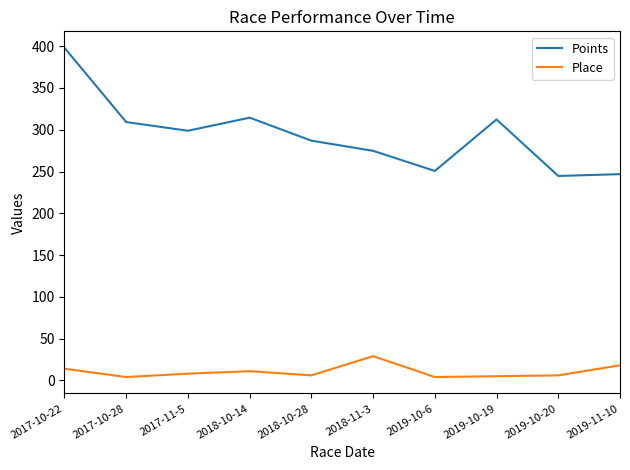

The Points series shows 246.9 at 2019-11-10. True or false?

True